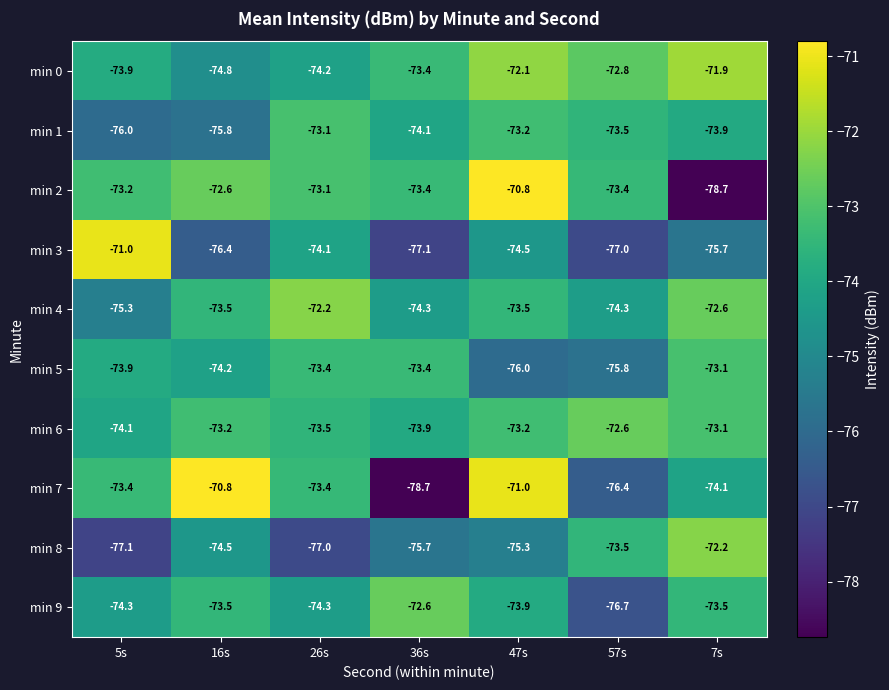

Which series has the largest total across all categories?

min 0